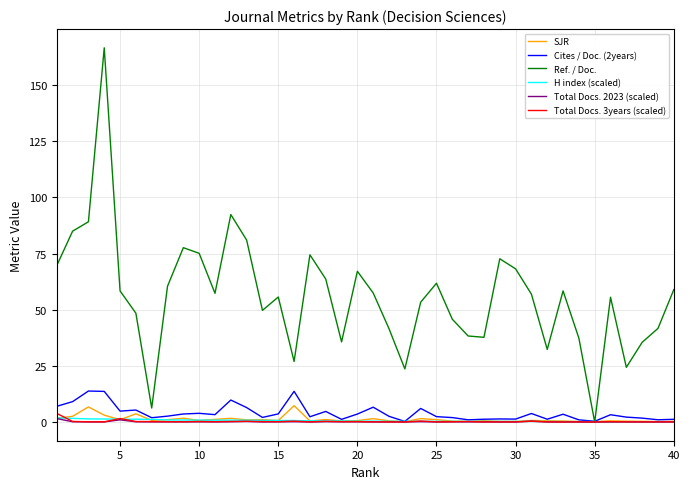

What is the highest value of the Ref. / Doc. series?

166.7